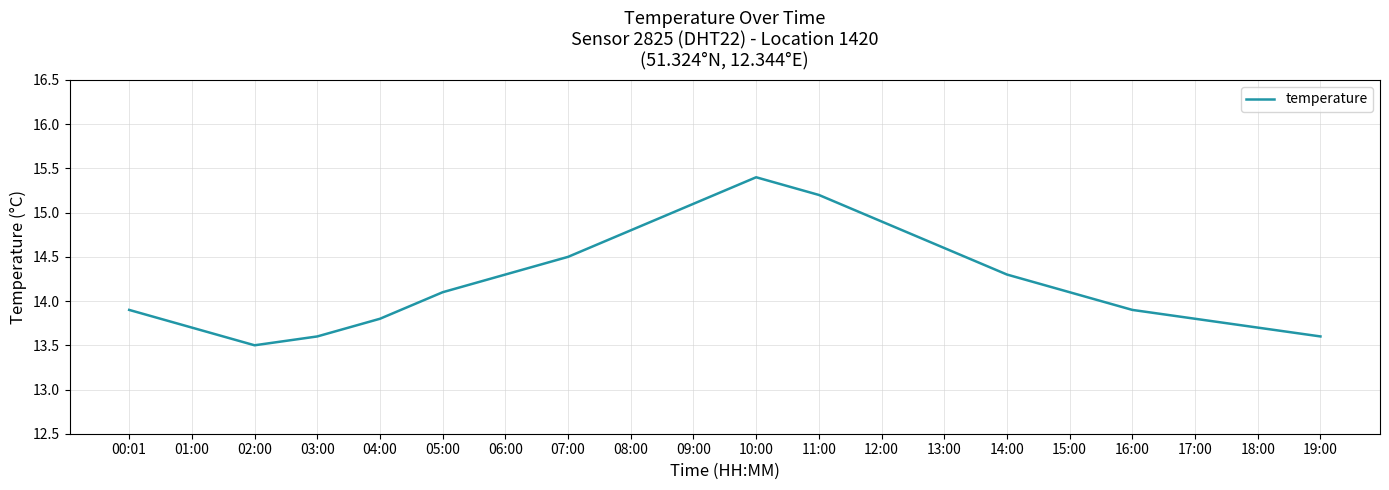

What is the difference between the maximum and minimum values?

1.9